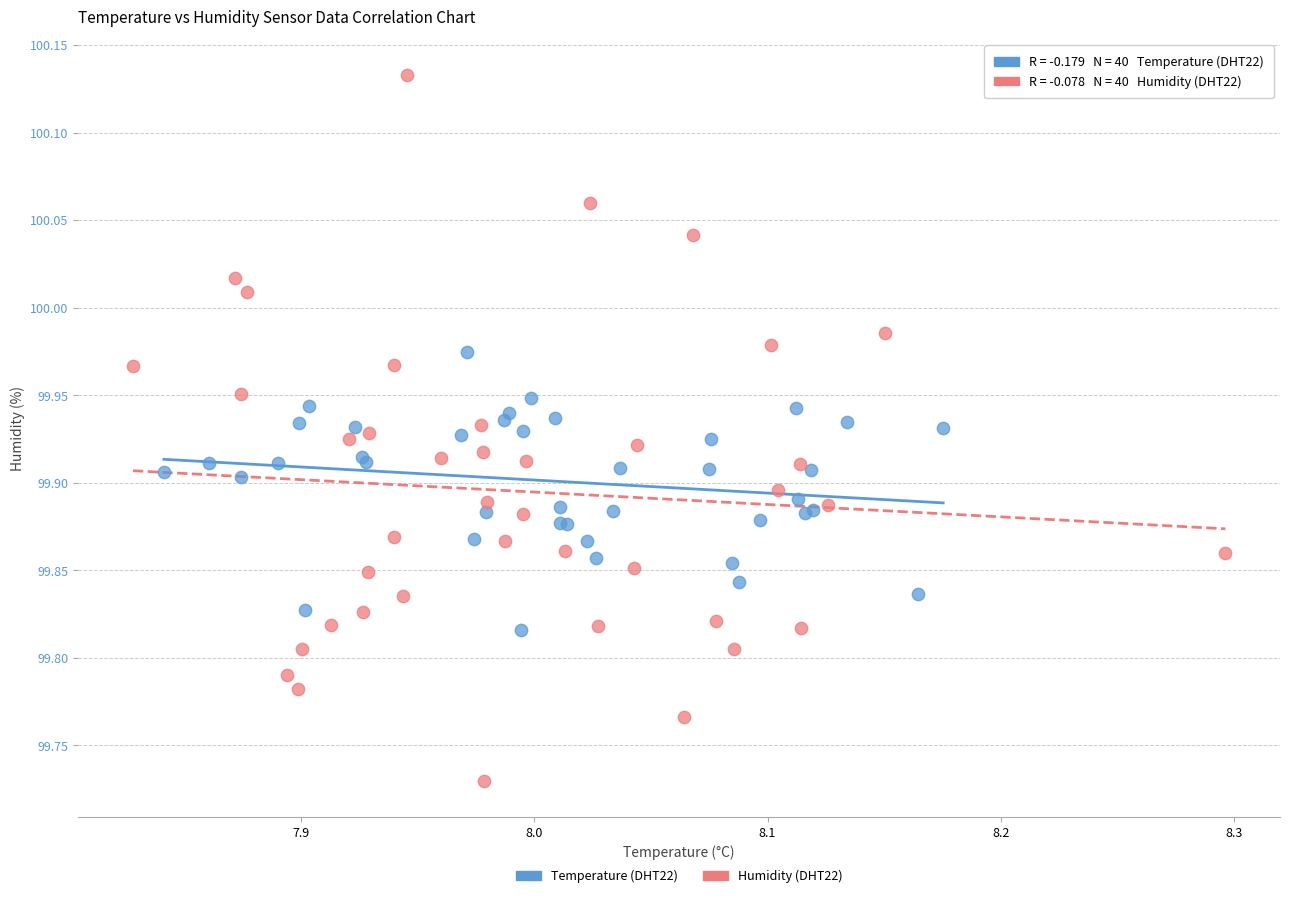

Which series contains the highest Y value?

Humidity (DHT22)